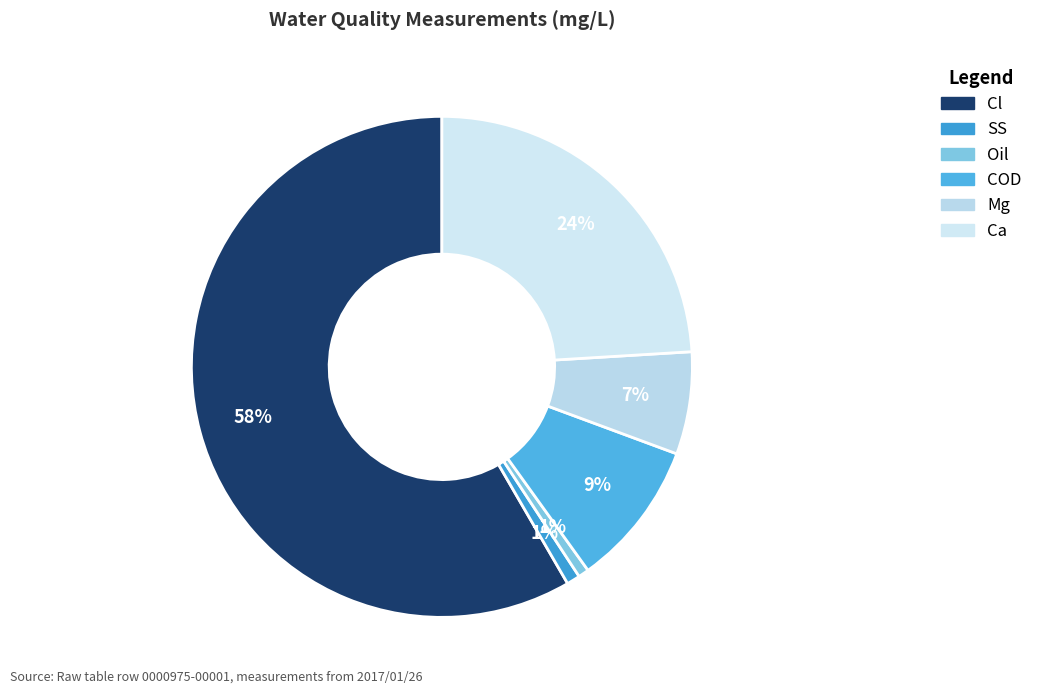

Does any single category account for the majority?

Yes